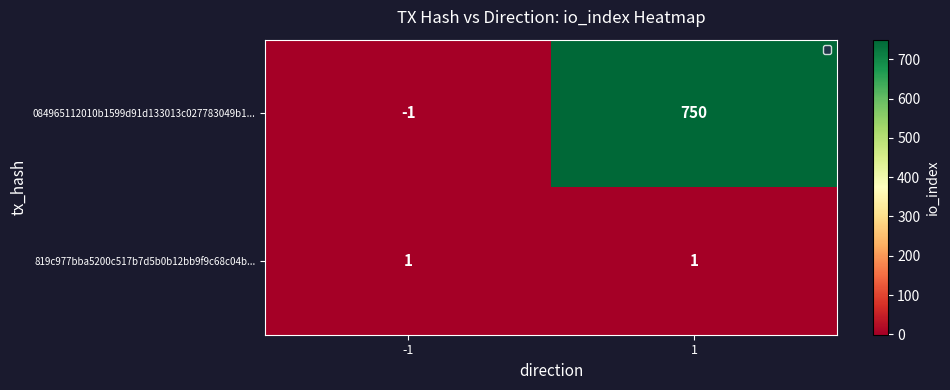

What is the greatest value displayed?

750